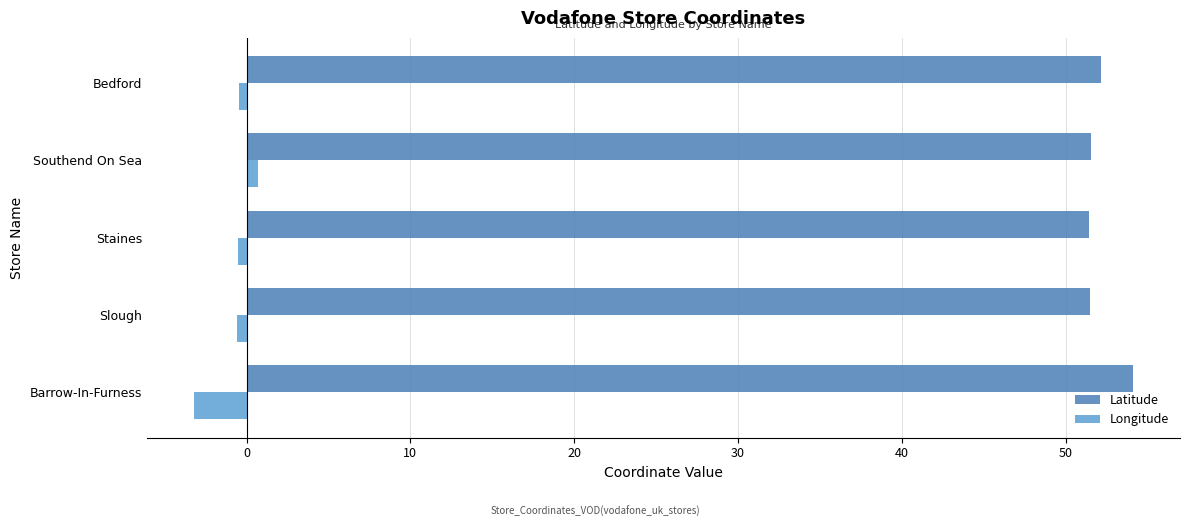

Is the value of Latitude at Bedford greater than the value of Longitude at Southend On Sea?

Yes